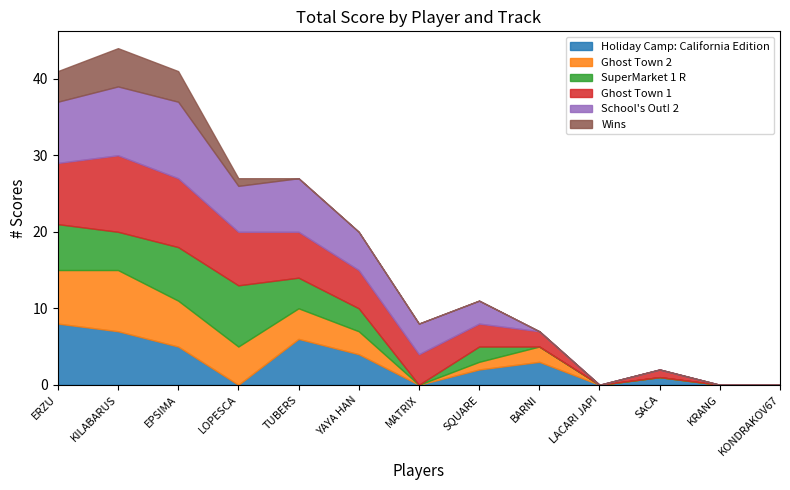

Which category has the lowest value in the Wins series?

TUBERS